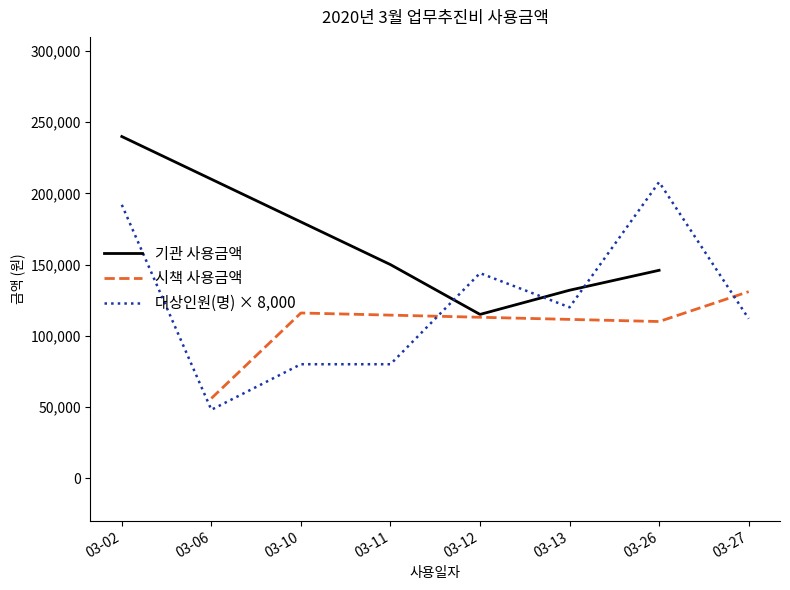

Which series has the largest total across all categories?

기관 사용금액